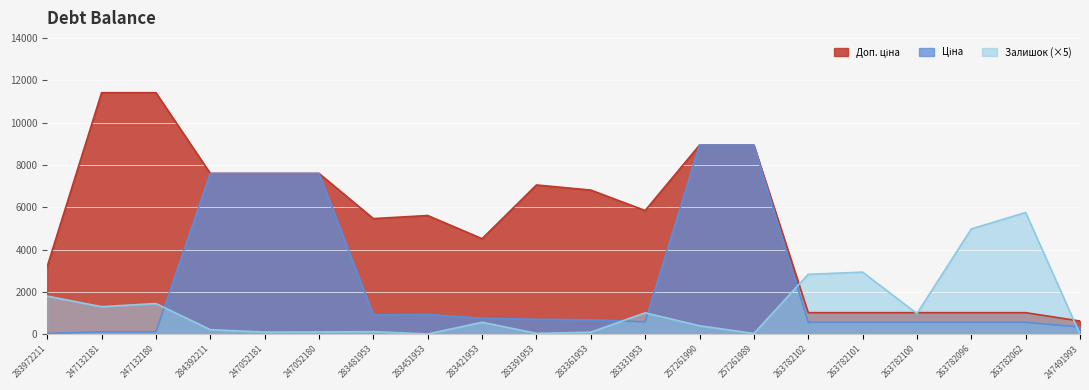

What is the label of the 7th point from the right?

257261989